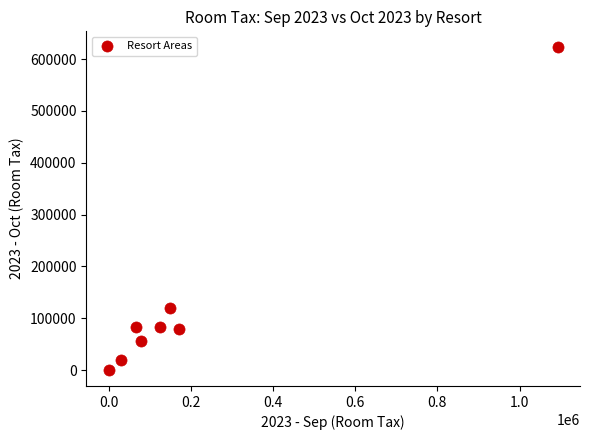

What is the average Y value?

133010.1